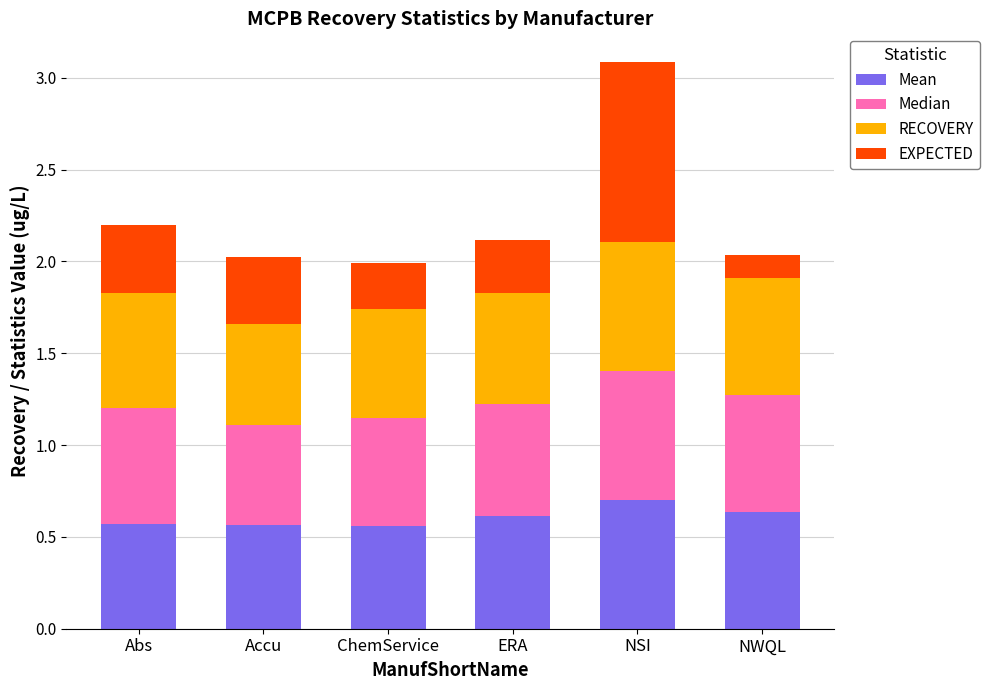

True or false: Mean has a value of 0.6 at Abs.

True